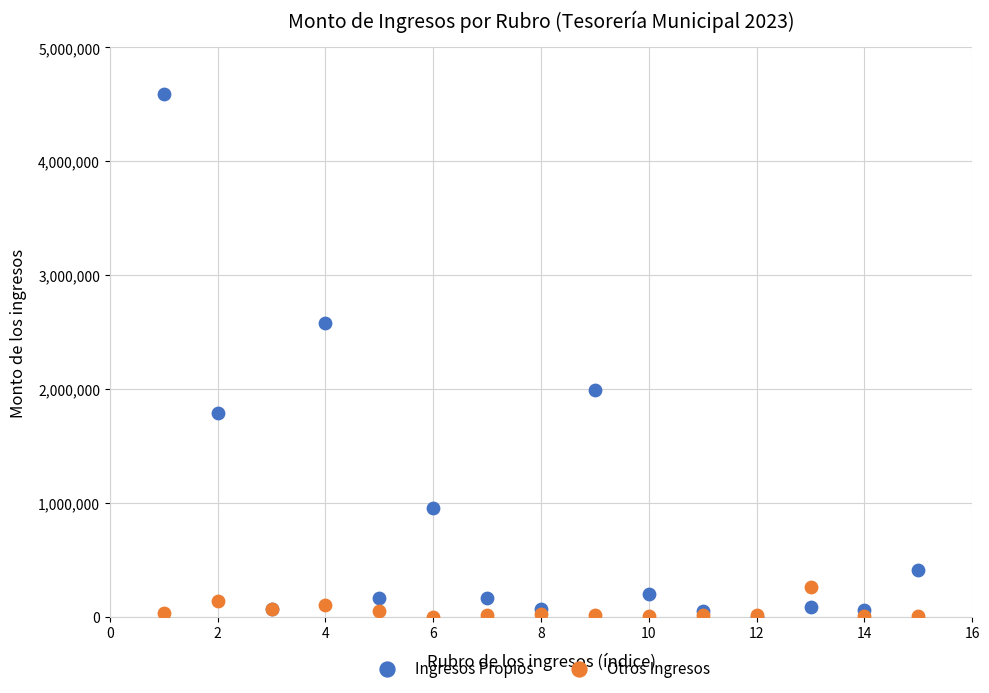

What are all the series names shown in the legend?

Ingresos Propios, Otros Ingresos